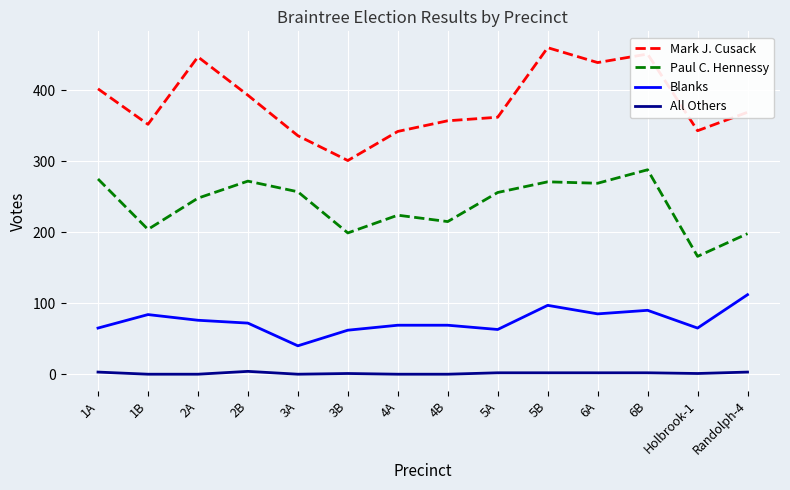

Which series has the widest spread of values?

Mark J. Cusack